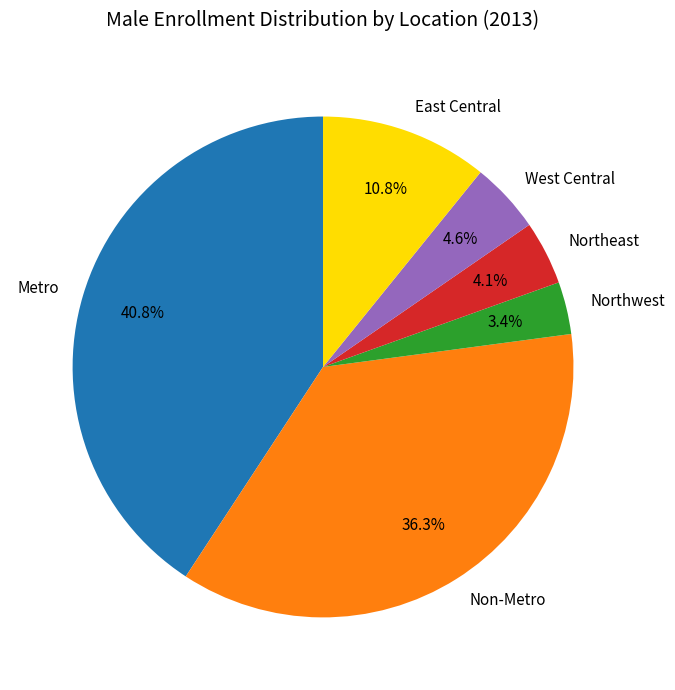

How many segments does this pie chart have?

6